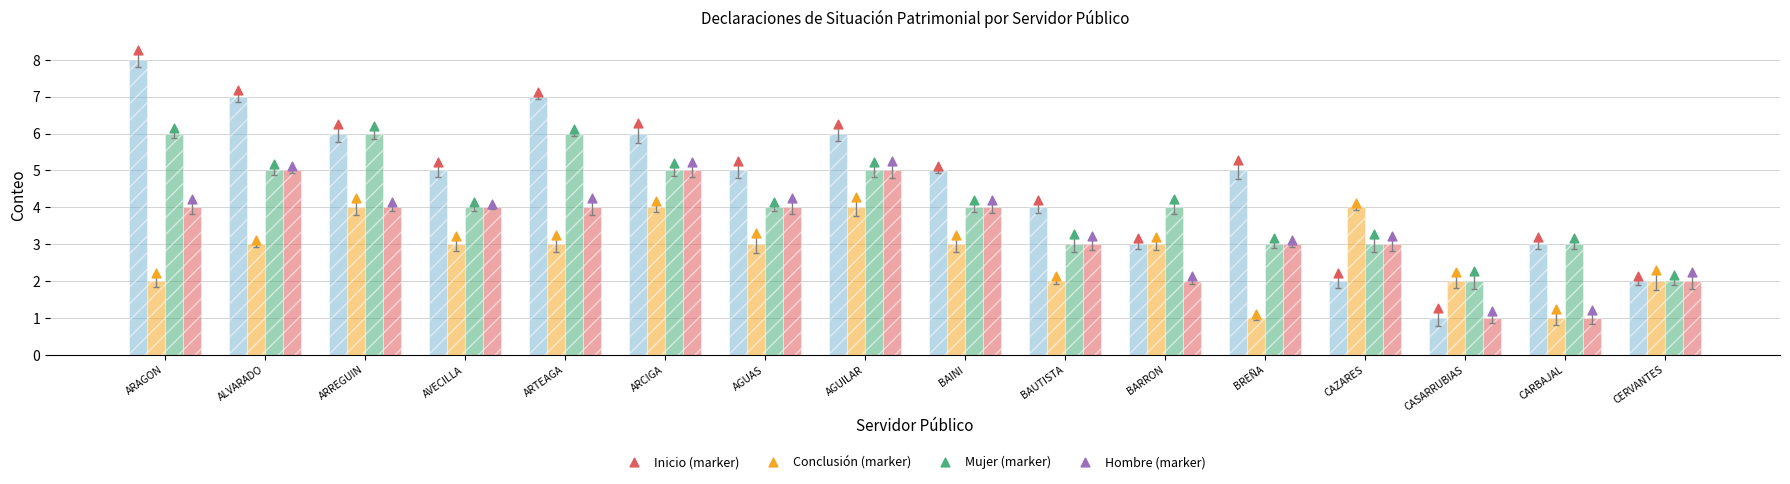

Which series contains the lowest Y value?

Inicio